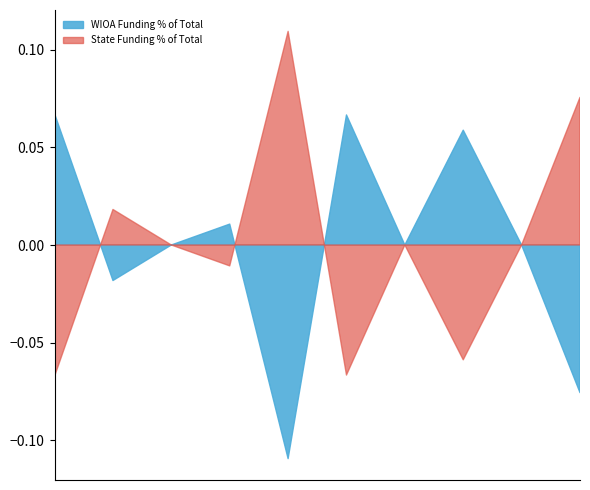

How many lines are shown in the chart?

2